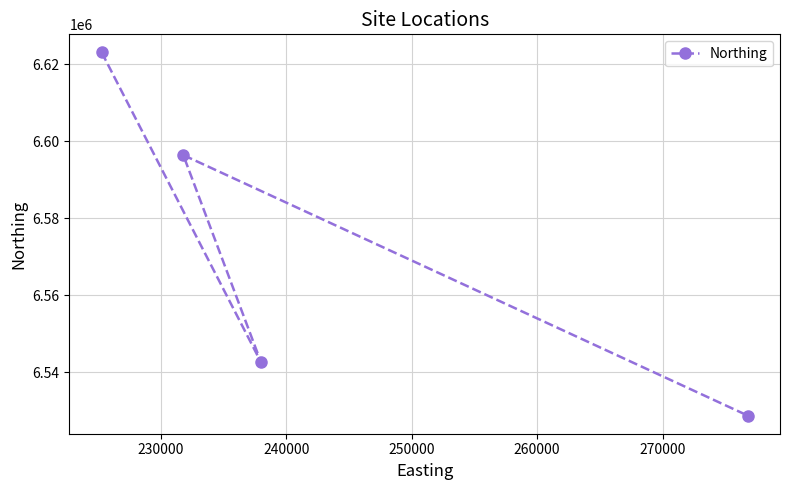

What is the greatest value displayed?

6623037